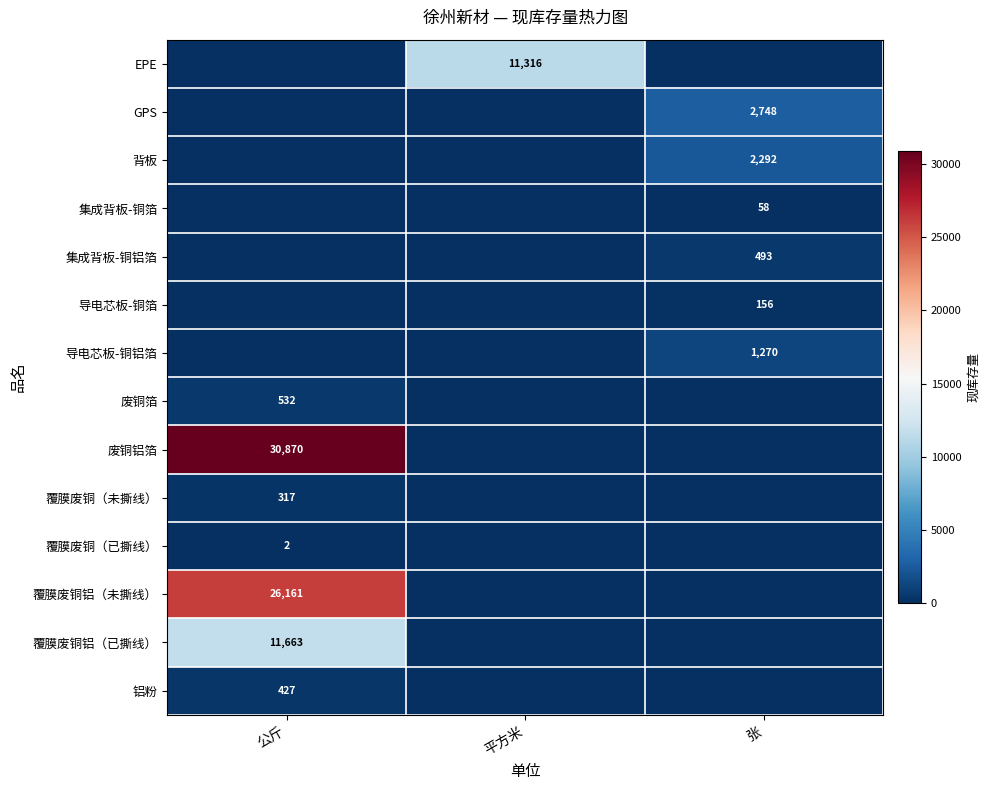

Is it true that 铝粉 equals 171 at 公斤?

False